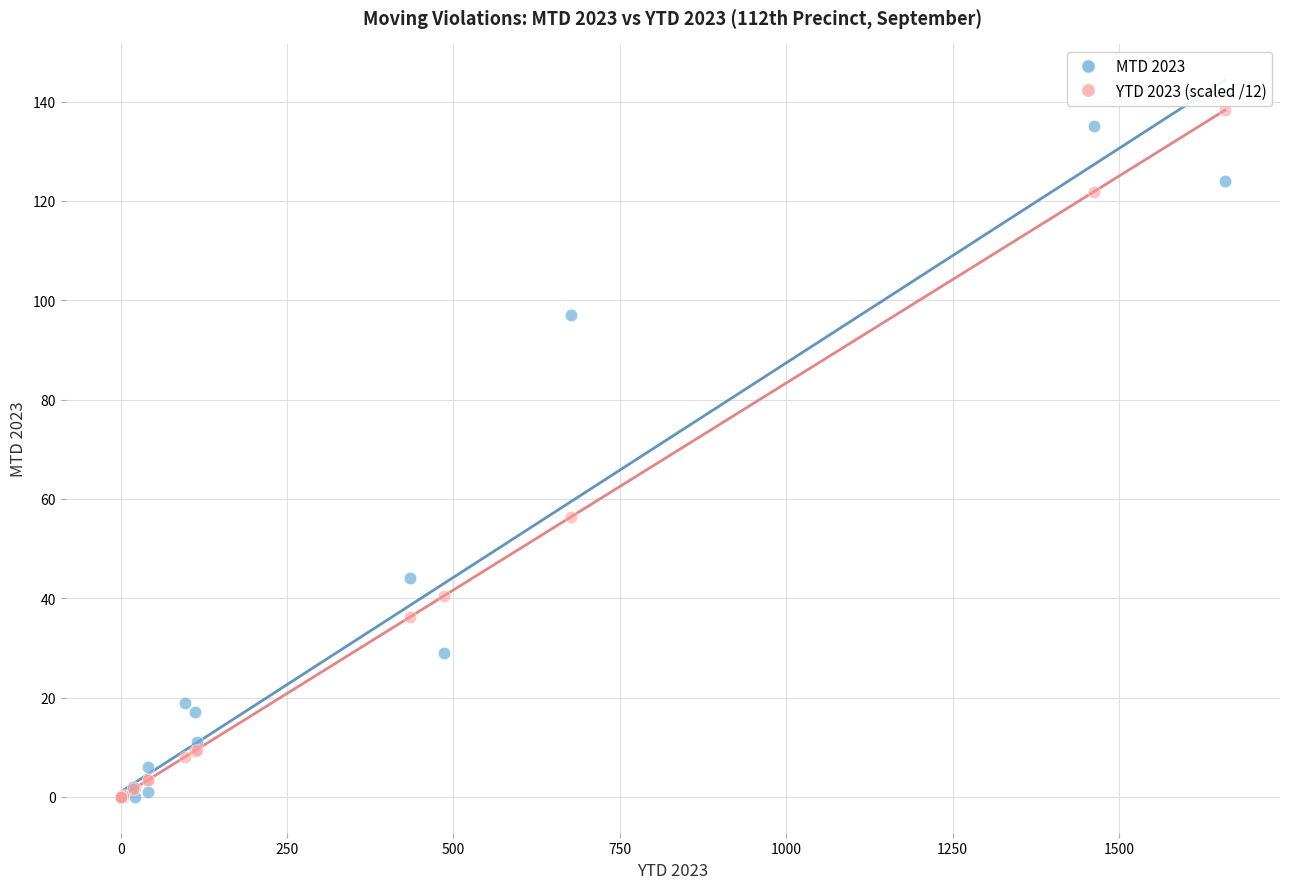

Across all series, what Y value is closest to 69?

56.4